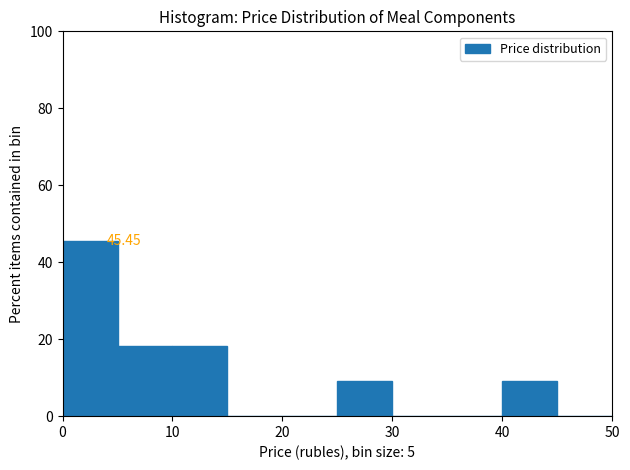

Which range on the x-axis has the tallest bar?

0 to 5